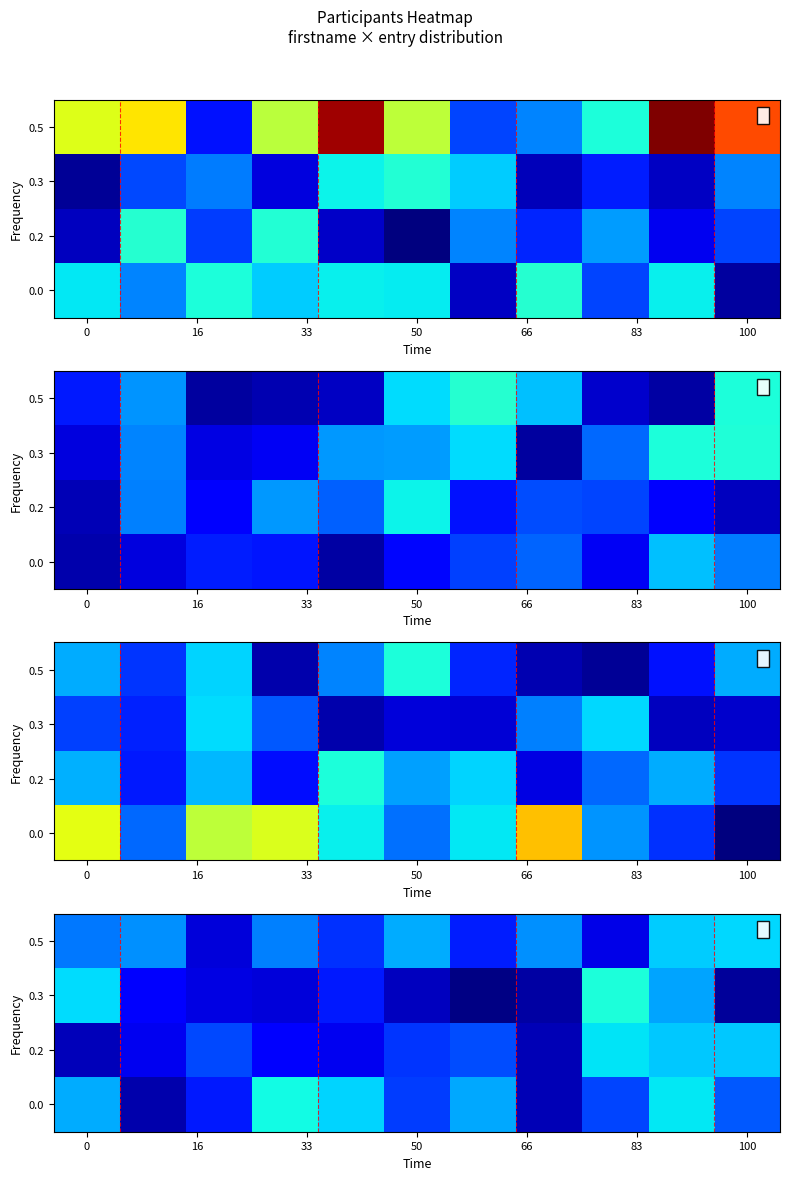

True or false: 0.2 has a value of 0.1 at 0.

False